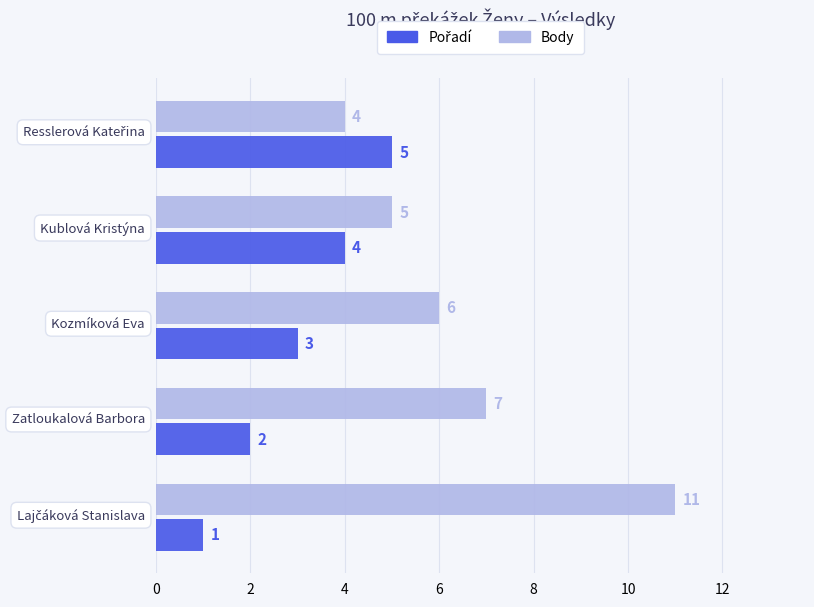

How many data points does each series have?

5